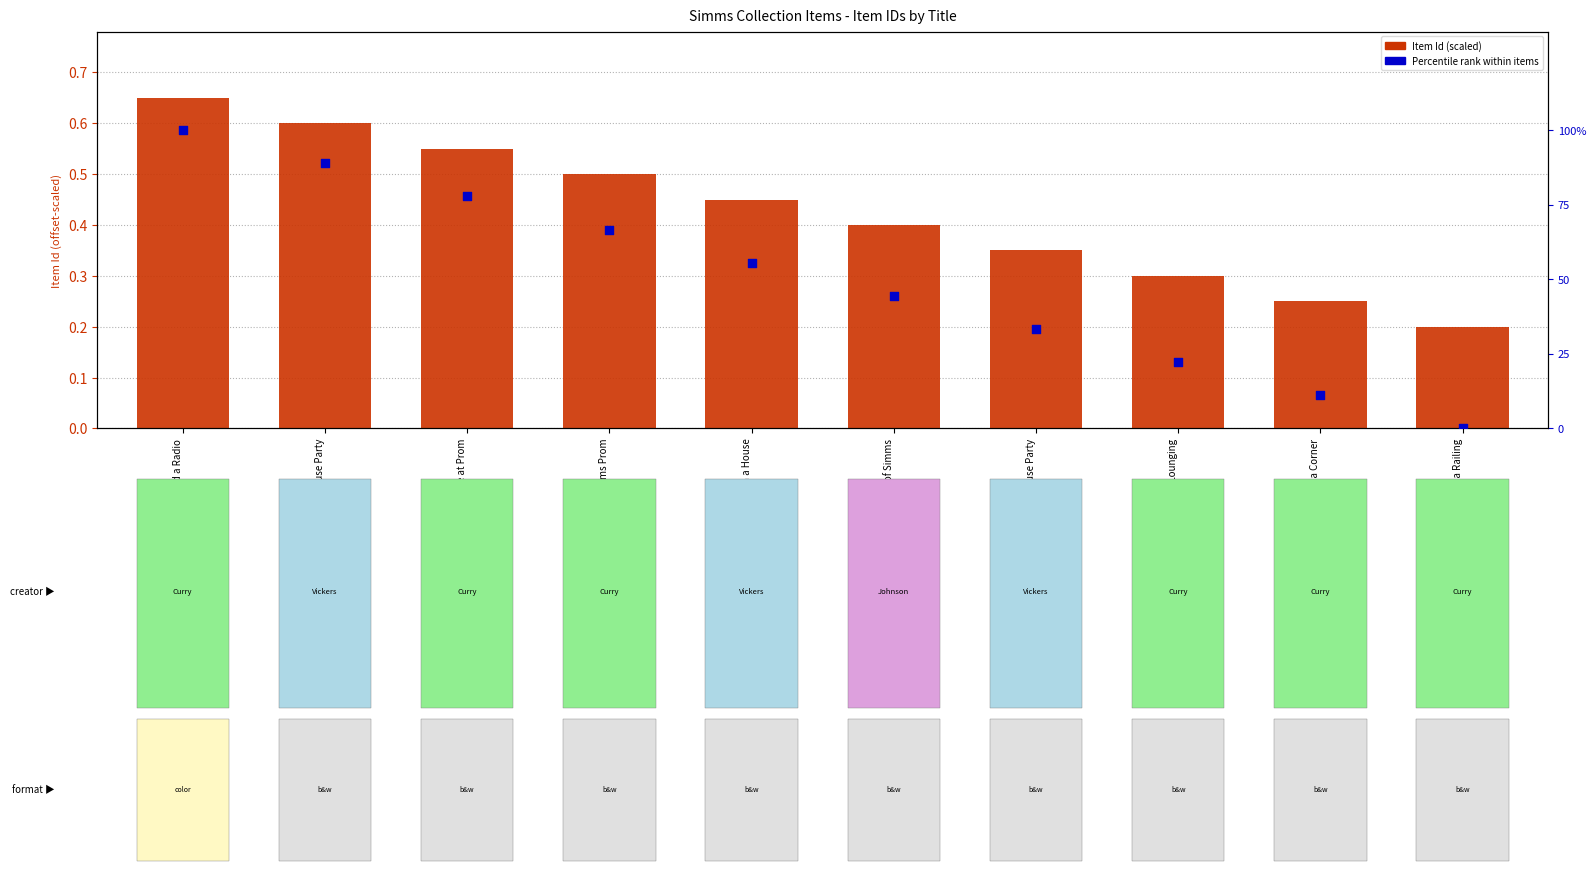

Is the value of Percentile rank within items at Couple in Front of Simms greater than the value of Item Id (scaled) at Couple Laughing at House Party?

Yes